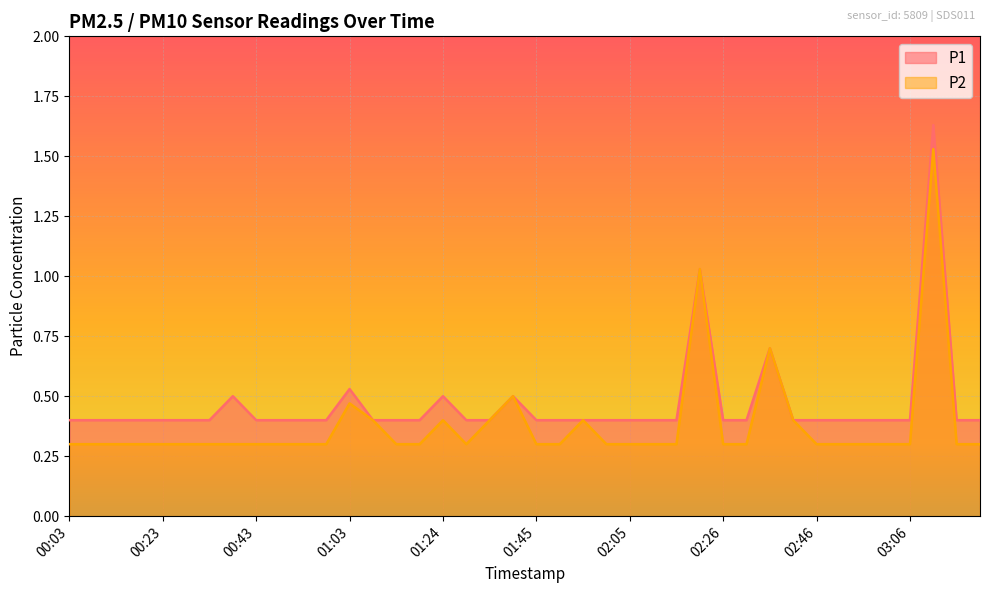

True or false: P2 has more than 1 points higher than both neighbors.

True